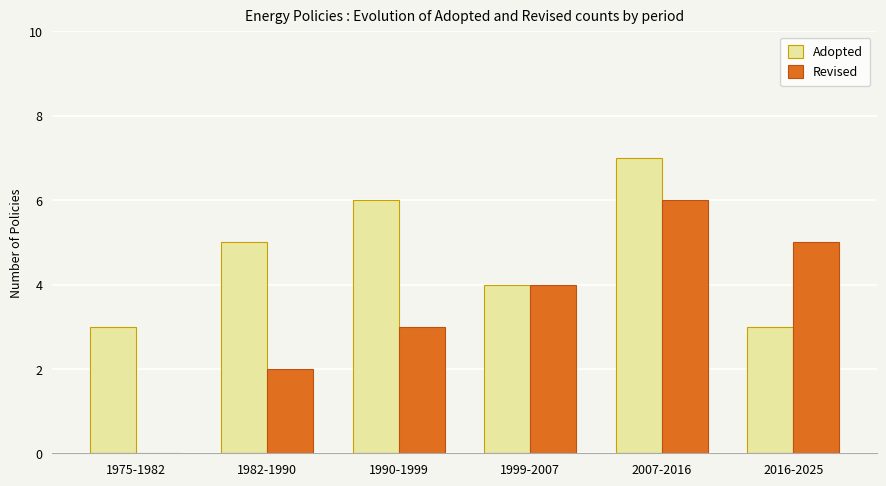

Are the bars horizontal?

No